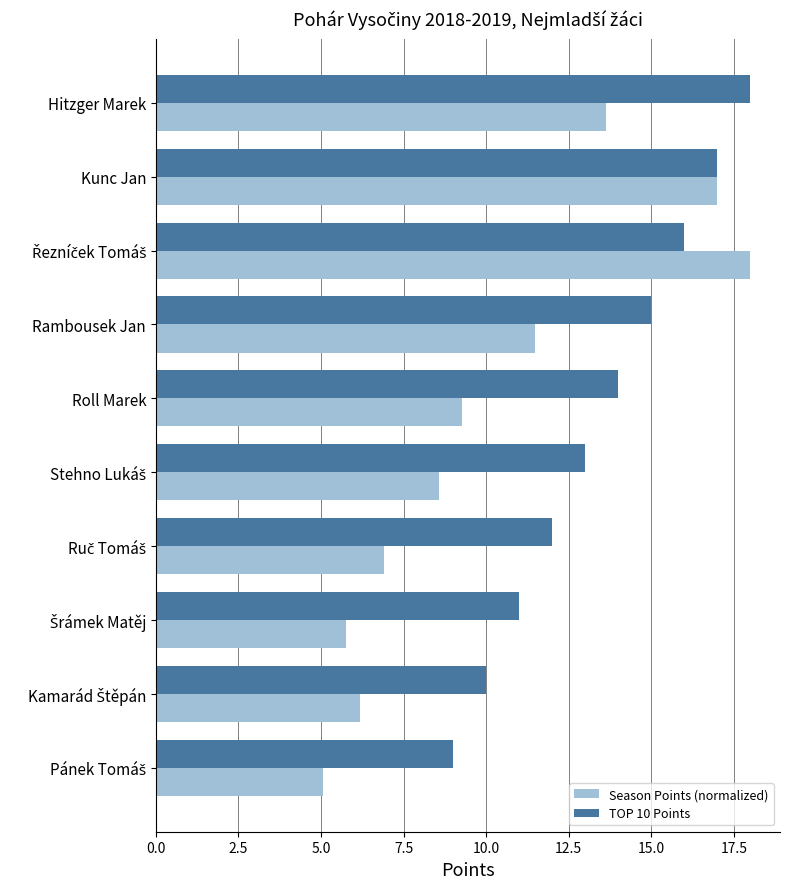

What is the sum of all TOP 10 Points values?

135.0